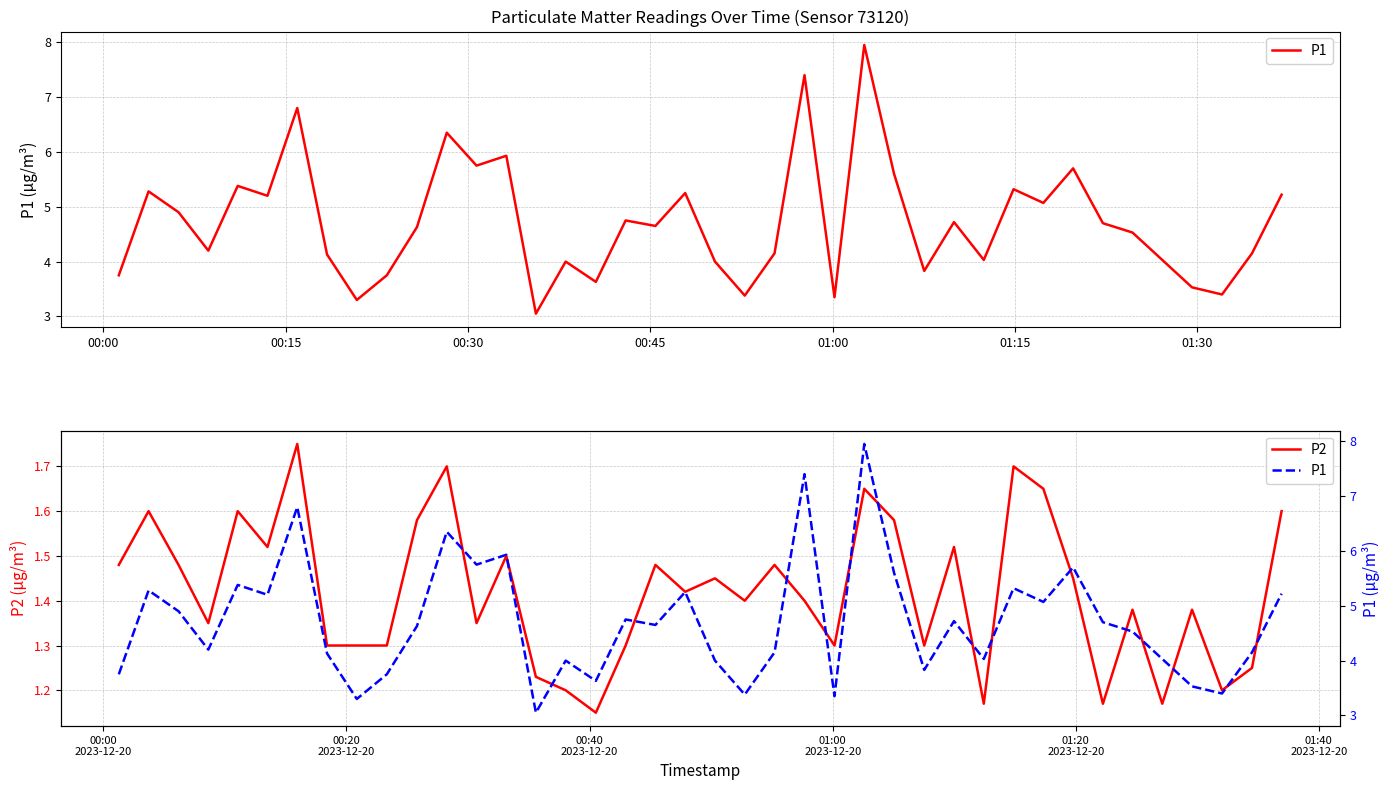

What is the total value across all series at 01:30?

8.6